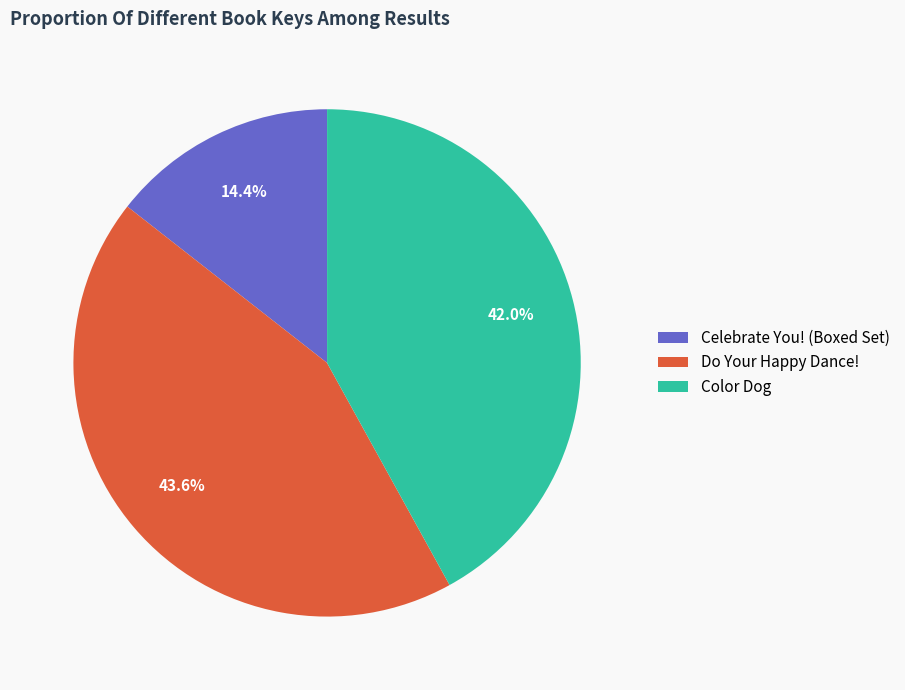

What percentage is the Celebrate You! (Boxed Set) slice, to the nearest percent?

14%